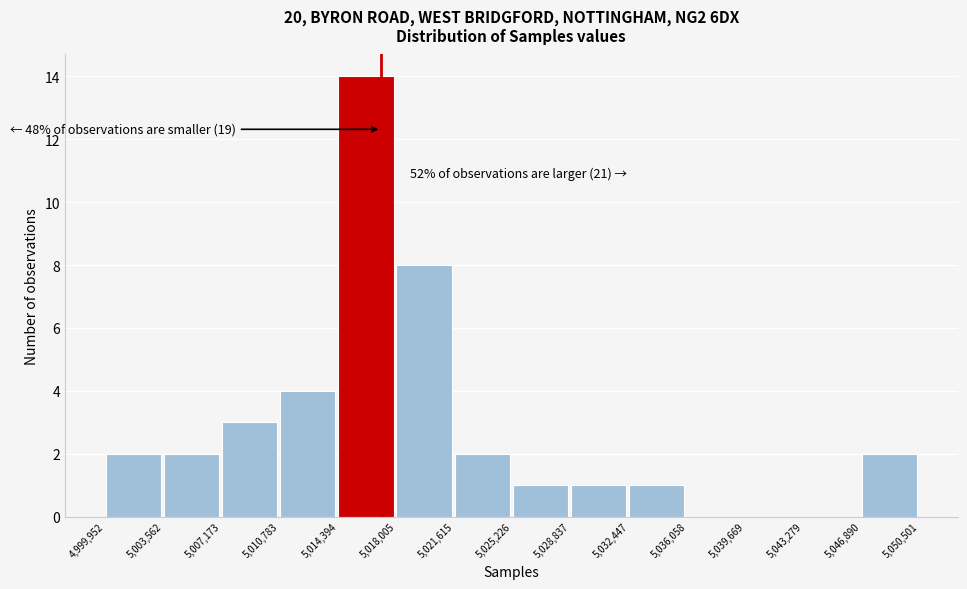

Which range on the x-axis has the tallest bar?

5,014,394 to 5,018,005